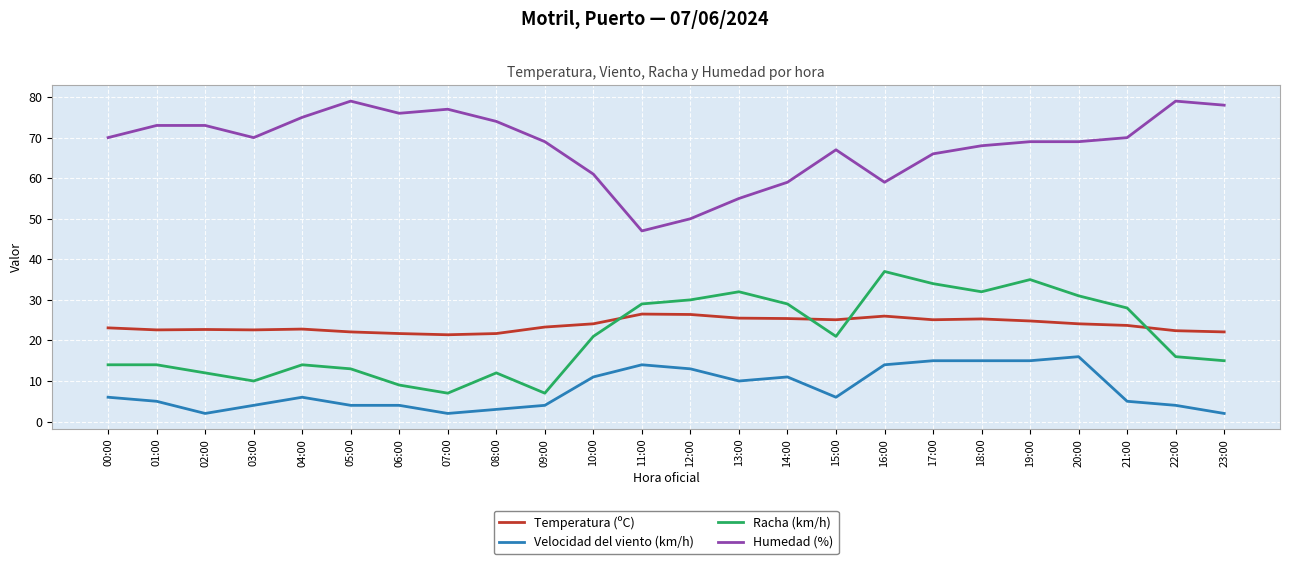

True or false: Humedad (%) has a value of 122.6 at 19:00.

False